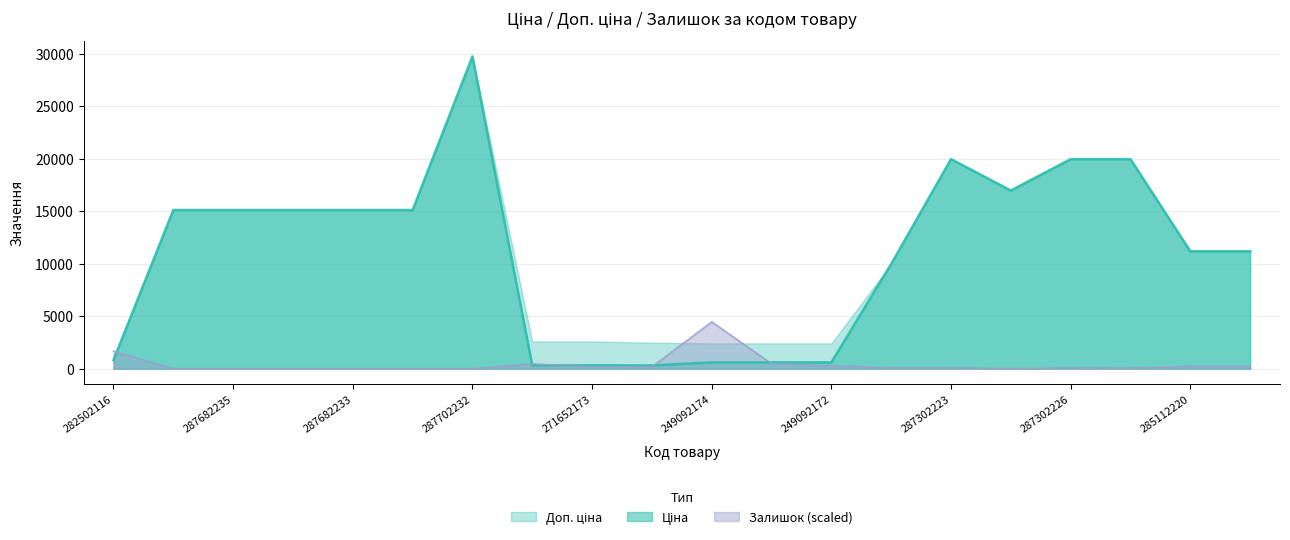

What is the difference between the maximum and minimum values in the Ціна series?

29437.0